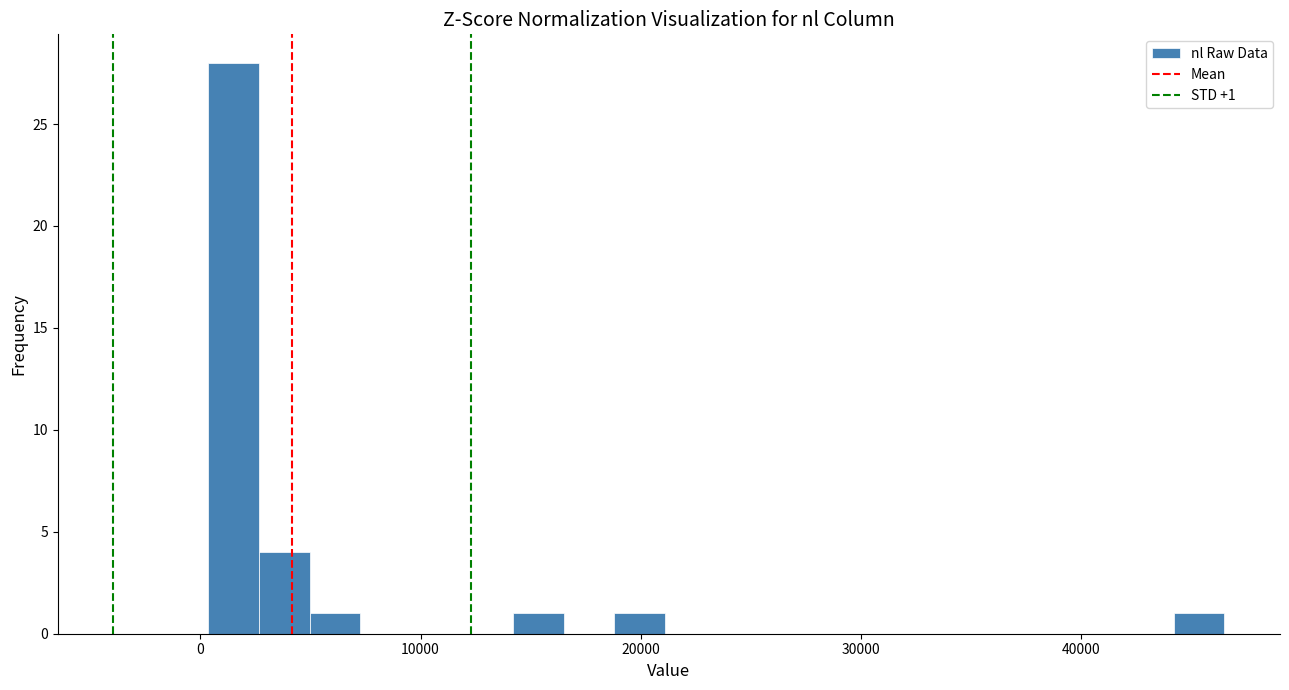

Read against the x-axis, roughly where is the centre of the tallest bar?

1000